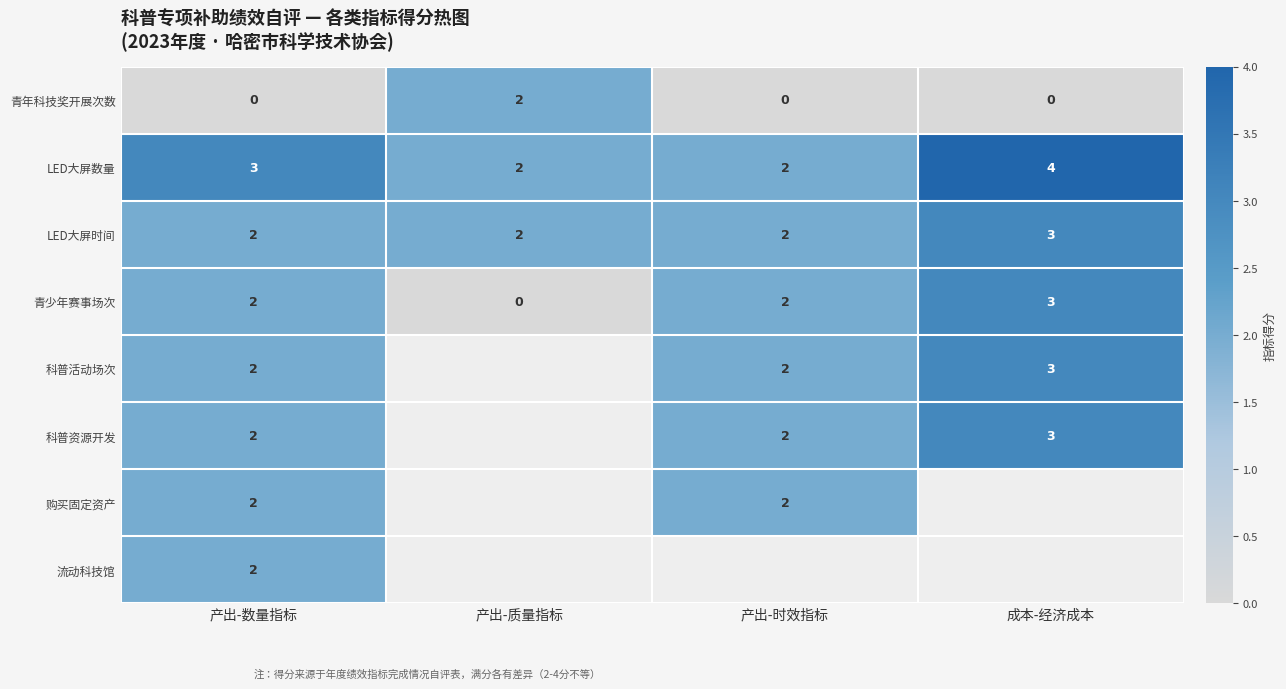

At which label does 青少年赛事场次 reach its peak?

成本-经济成本